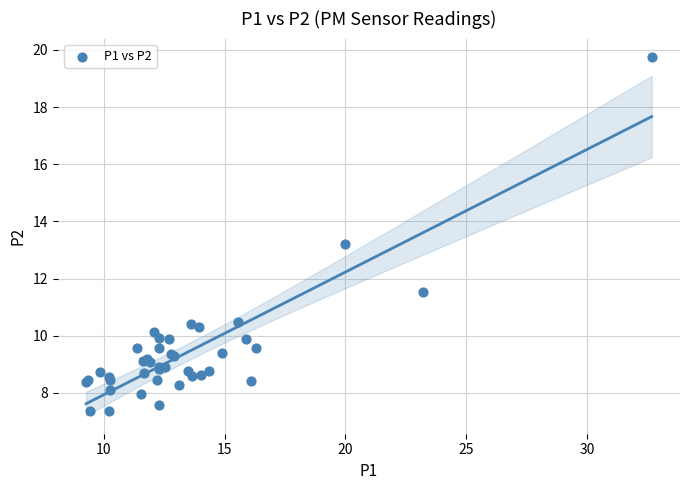

What Y value in the scatter plot is closest to 13?

13.2